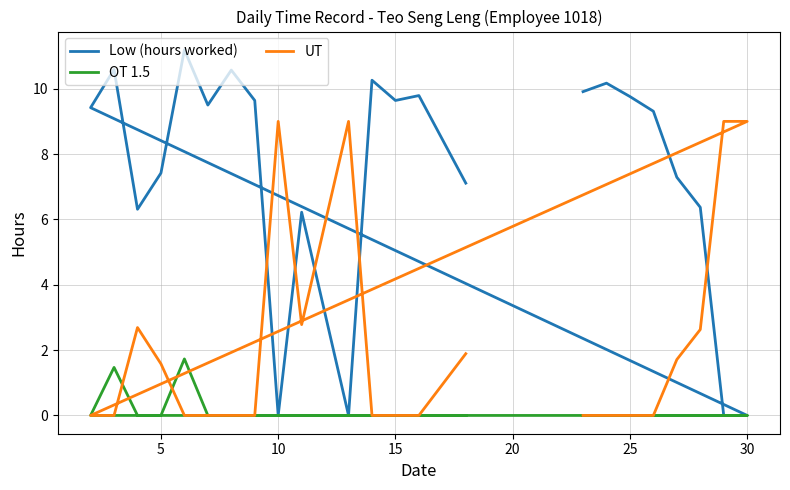

What is the difference between the maximum and minimum values in the UT series?

9.0